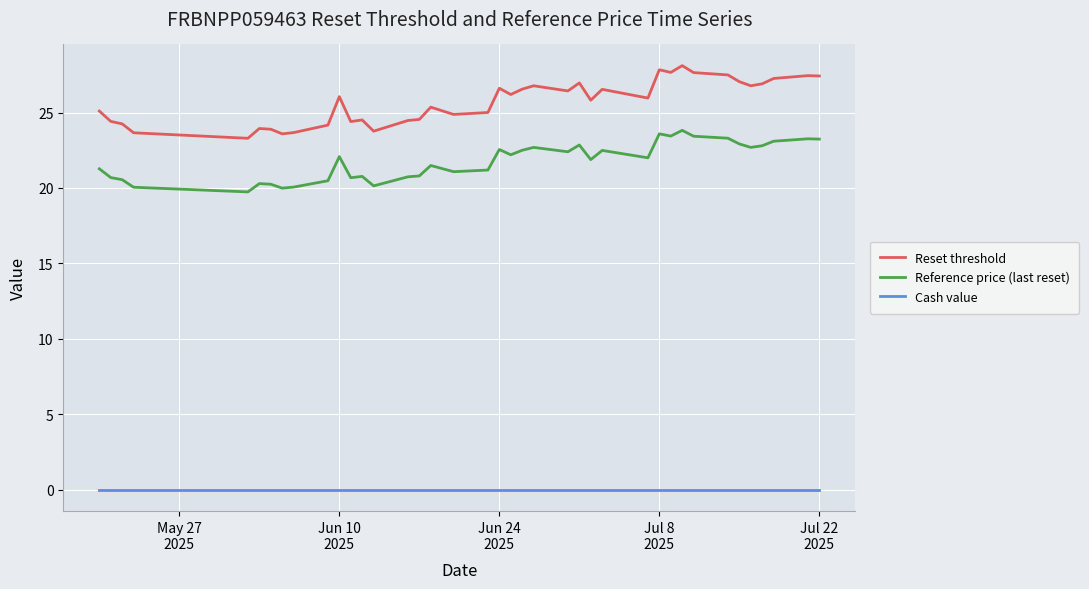

What is the difference between the maximum and minimum values in the Reset threshold series?

4.8